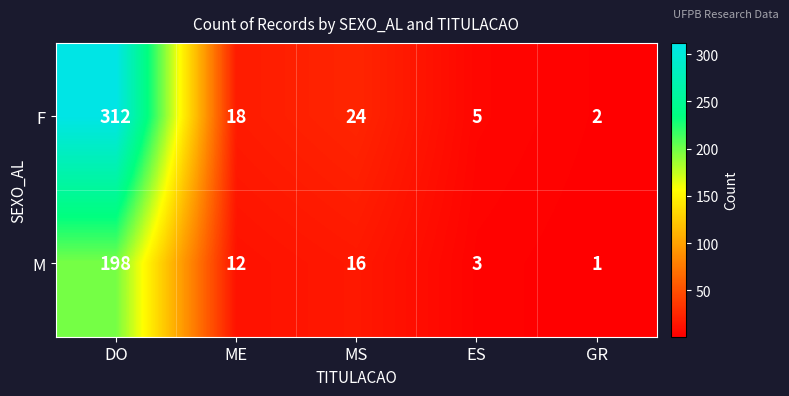

The M series shows 1 at ES. True or false?

False